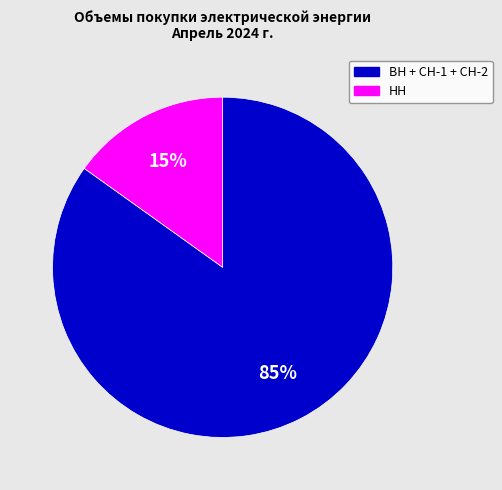

Which slice is the largest?

ВН + СН-1 + СН-2